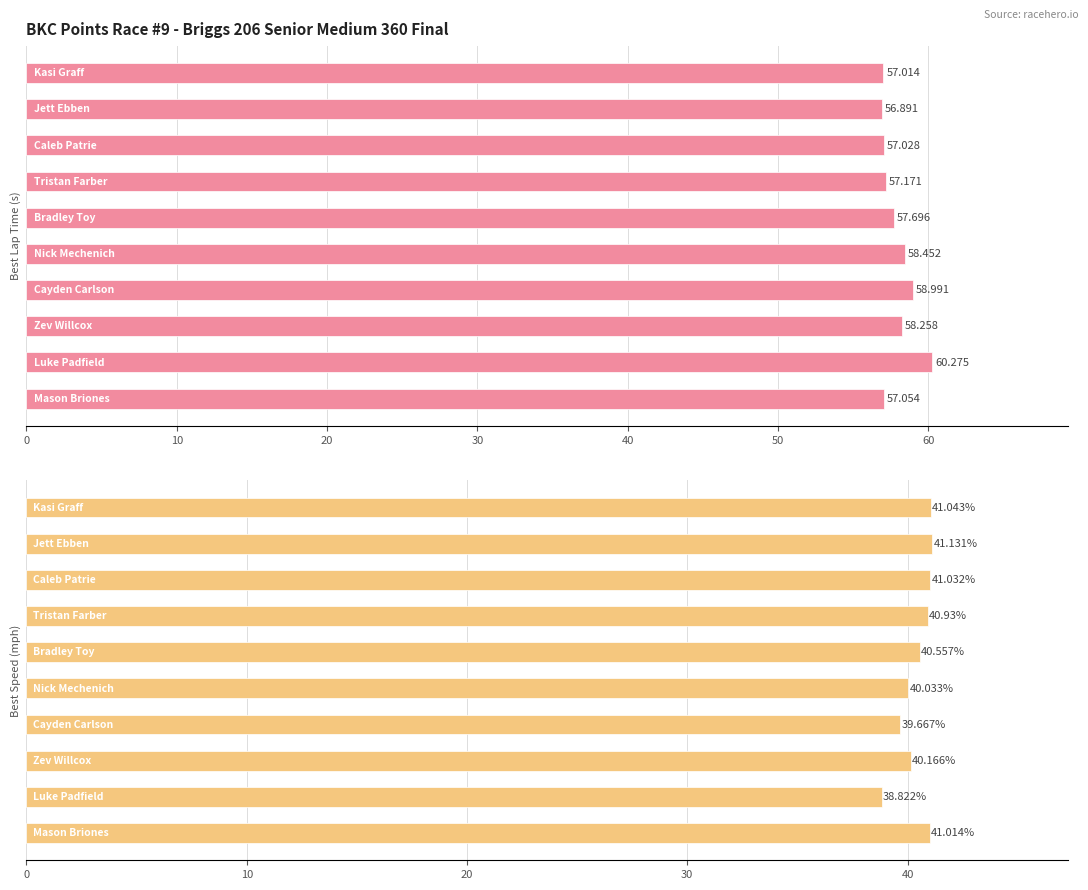

Rank the series by their average value, from highest to lowest.

Best Lap time, Best Speed